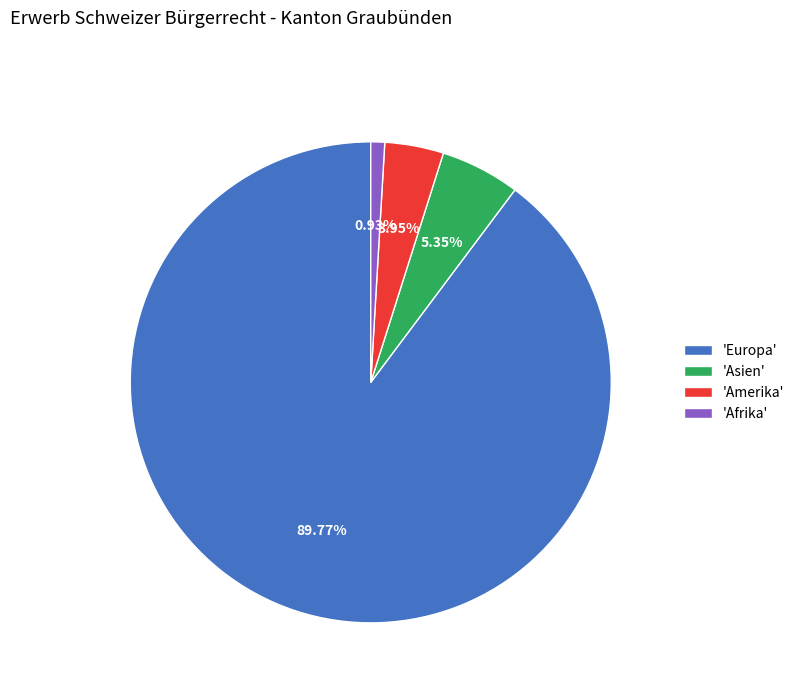

To the nearest percent, what is the average slice percentage?

25%